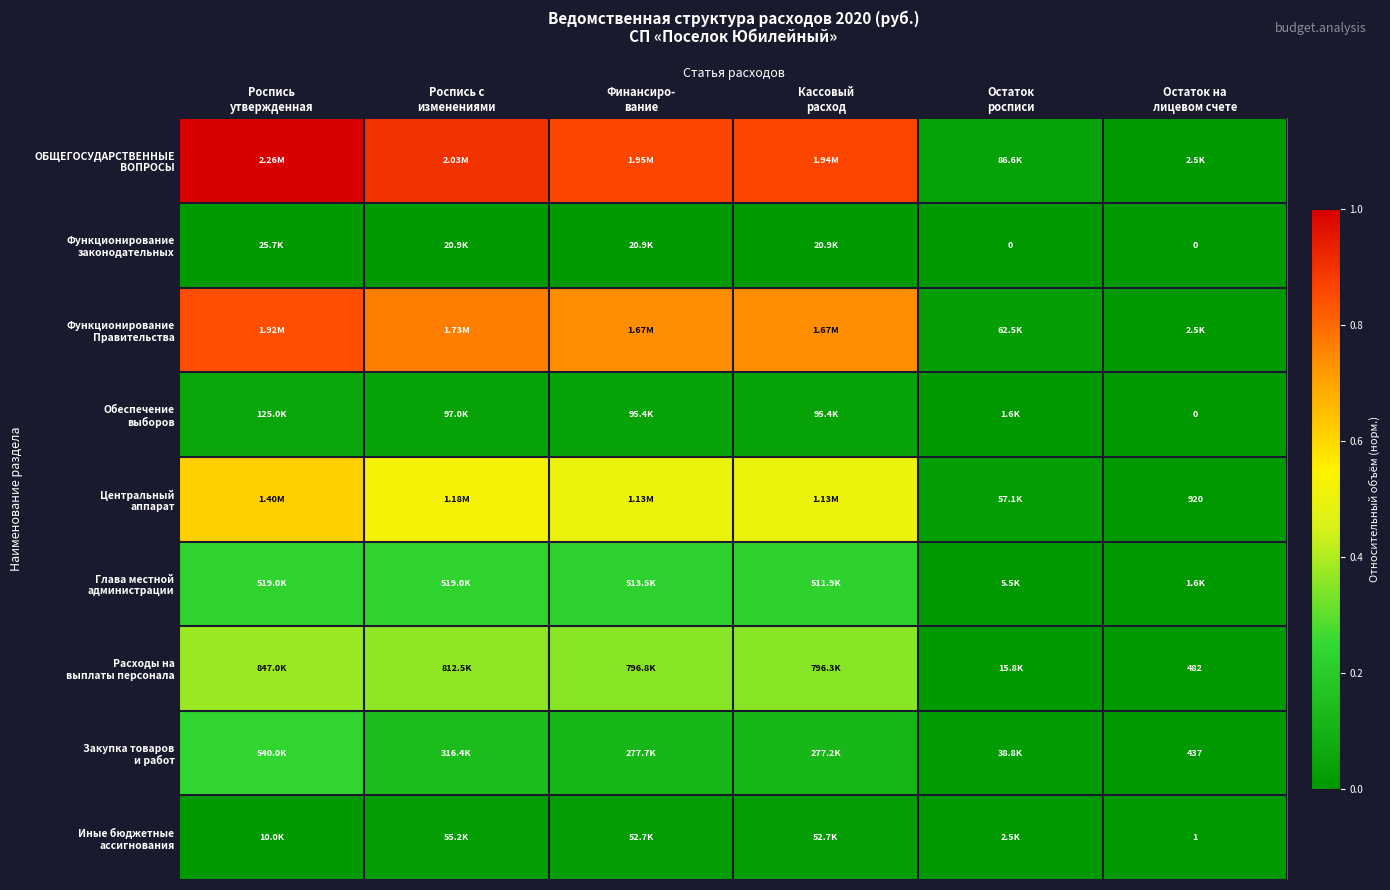

At how many categories does at least one series exceed 0?

6